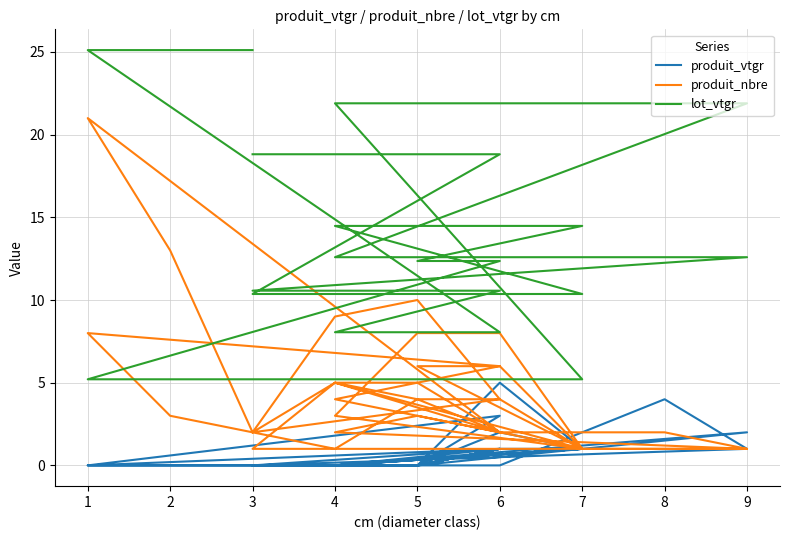

True or false: produit_vtgr and produit_nbre cross at least once.

True